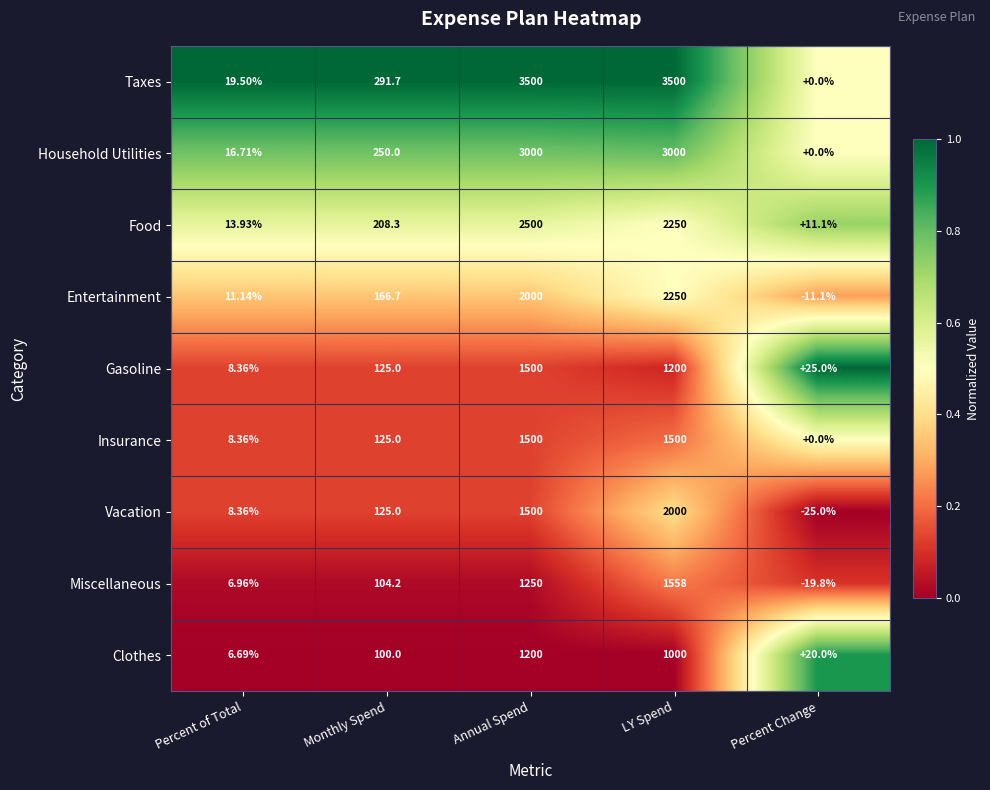

Which series has the largest total across all categories?

Taxes